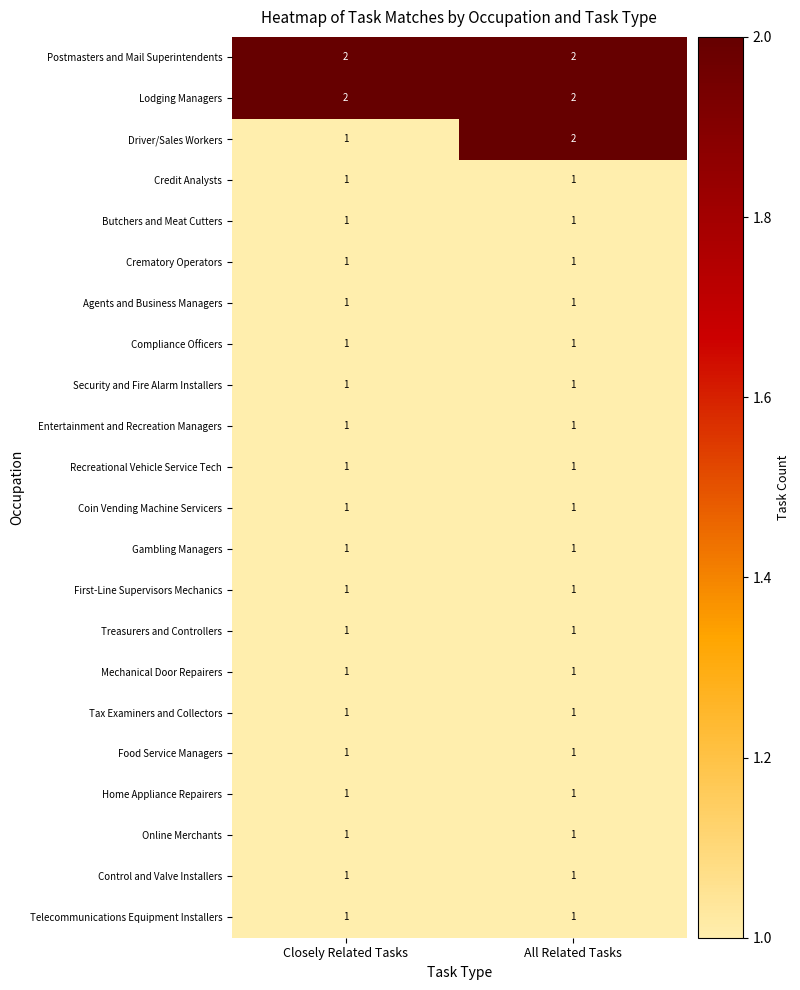

Is it true that Agents and Business Managers equals 1 at All Related Tasks?

True